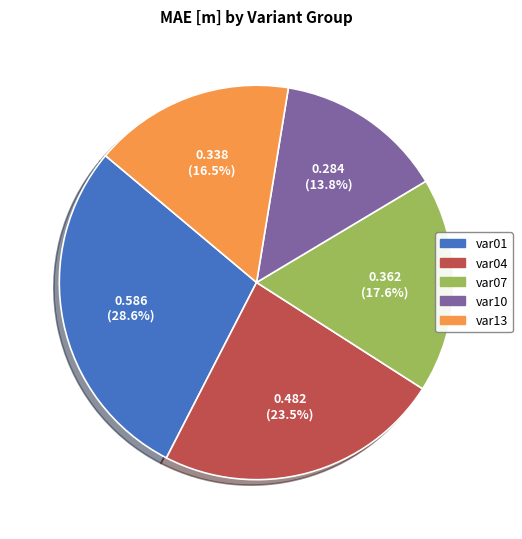

To the nearest percent, what portion does var10 represent?

14%